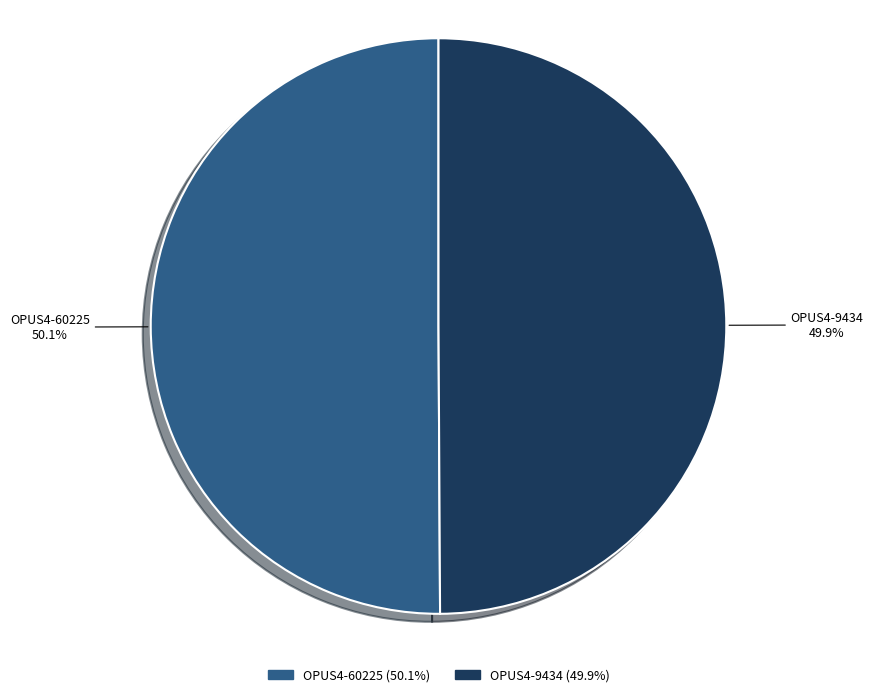

The OPUS4-60225 slice represents 61% of the pie. True or false?

False